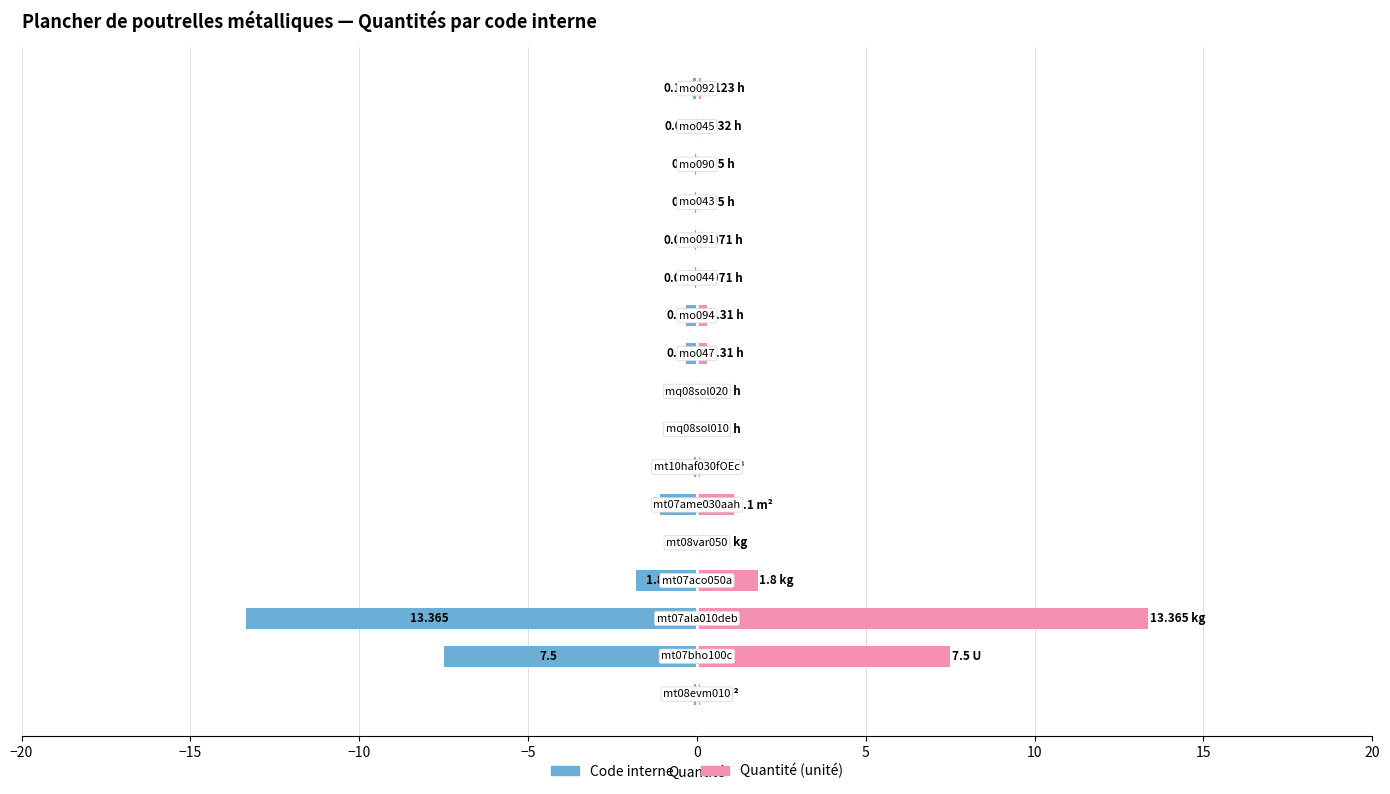

What is the smallest value displayed?

-13.4